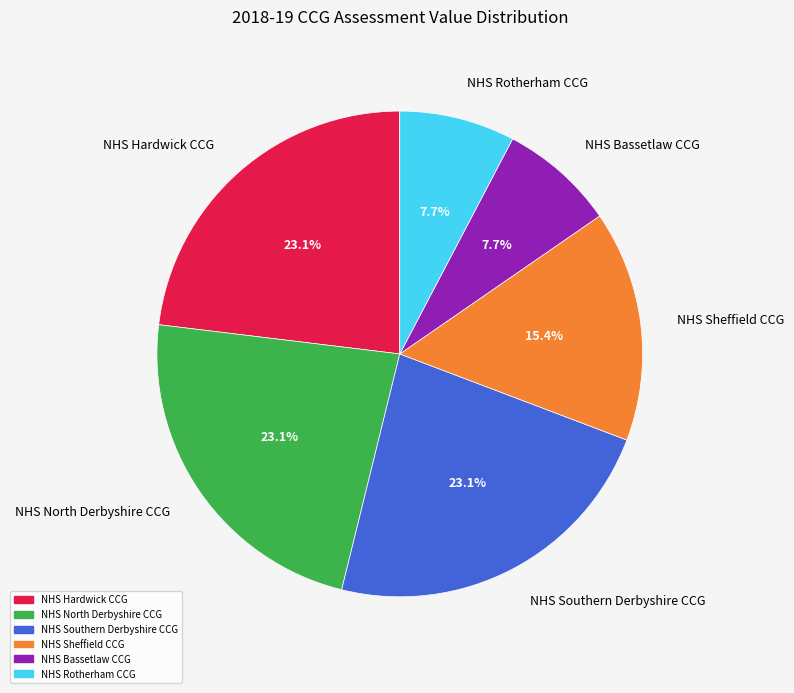

Combined, do NHS North Derbyshire CCG and NHS Rotherham CCG account for over 50%?

No